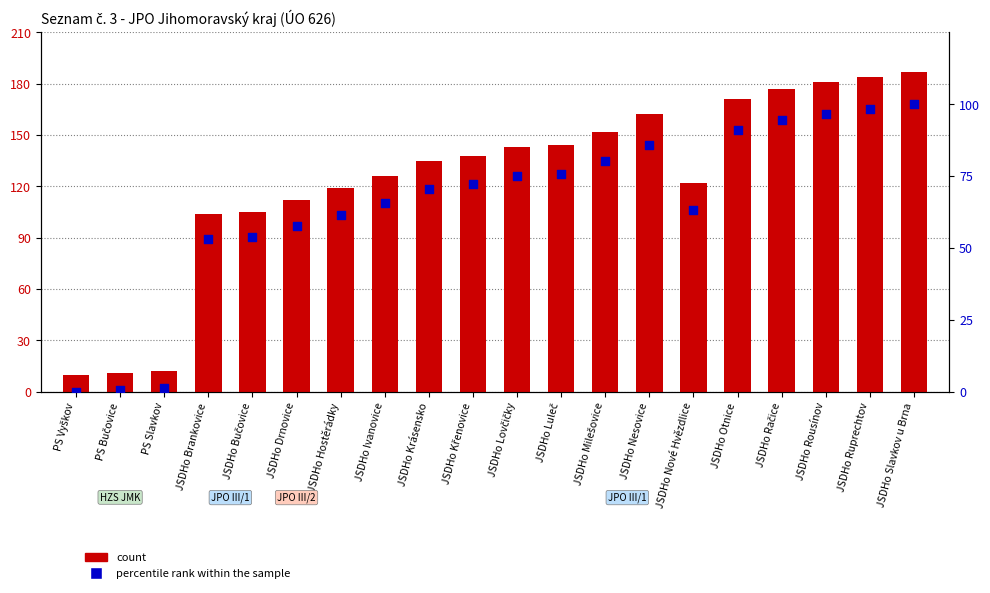

Which series contains the highest Y value?

count